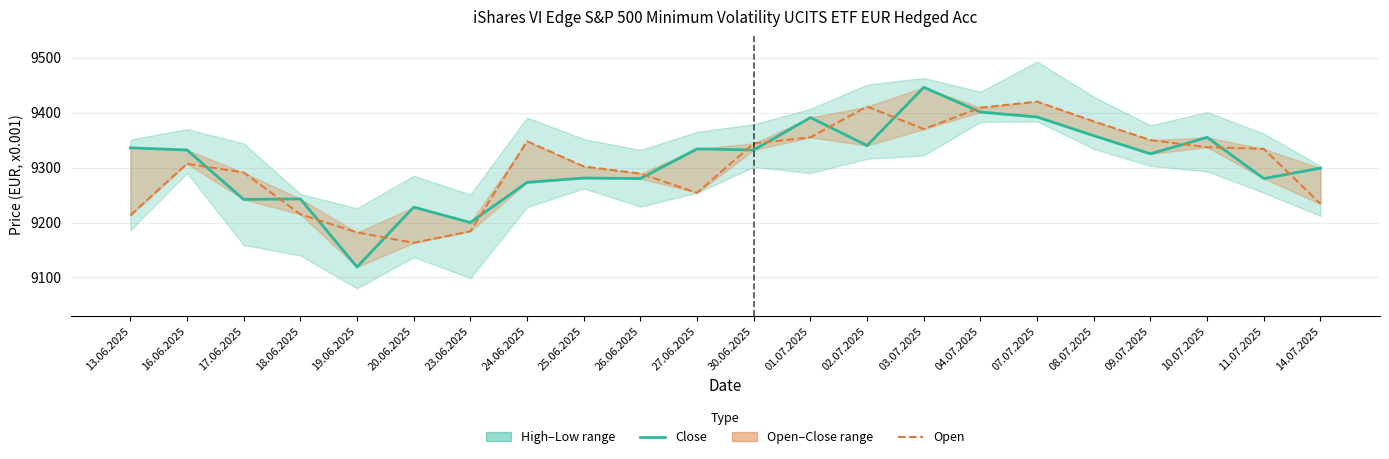

Read the Open value at 02.07.2025, to the nearest 50.

9400